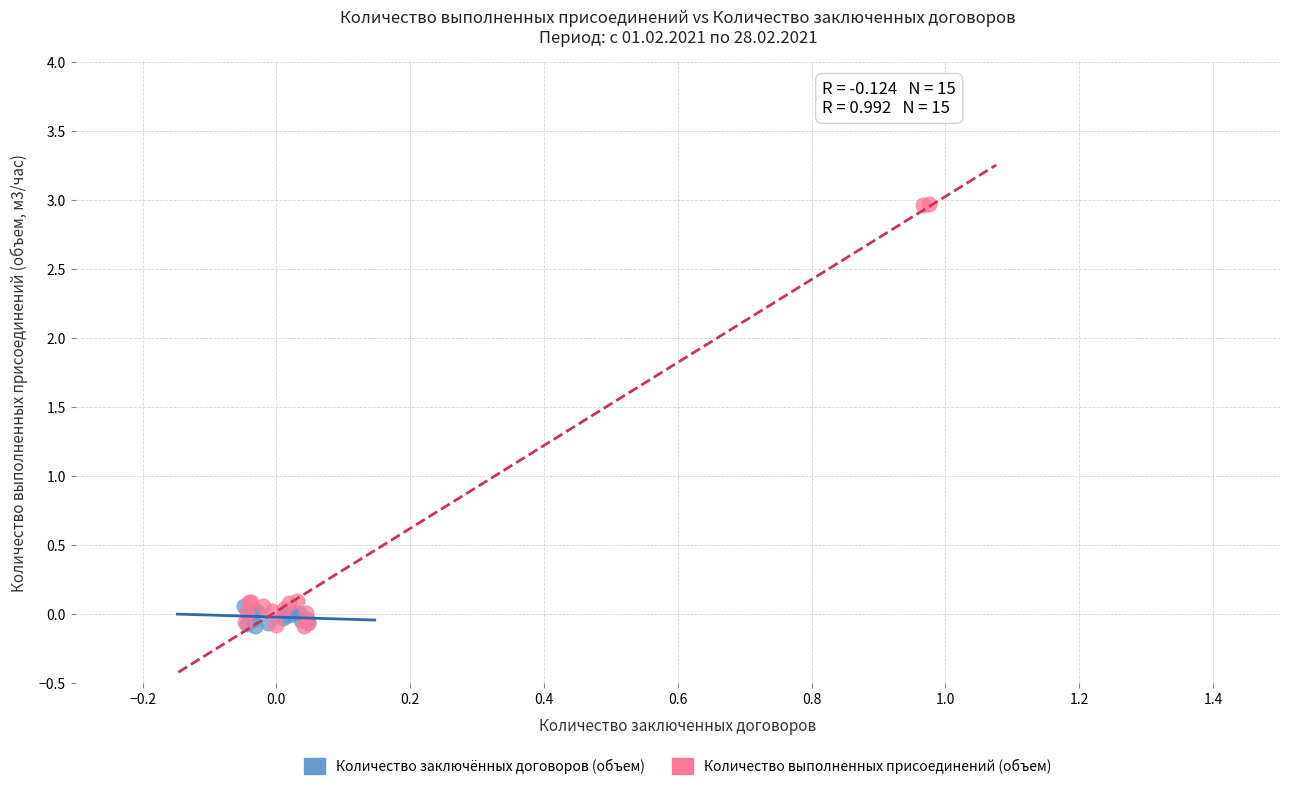

Which series reaches the maximum Y coordinate?

Количество выполненных присоединений (объем)